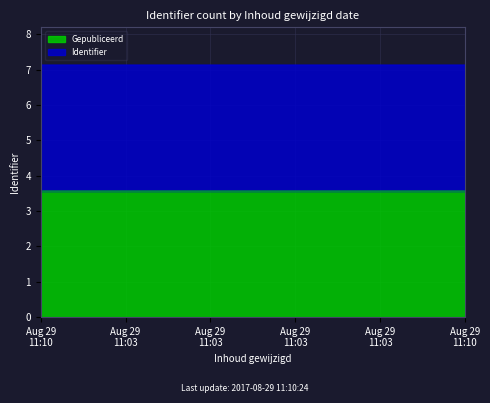

What value does the Gepubliceerd series have at Aug 29 11:03?

3.6